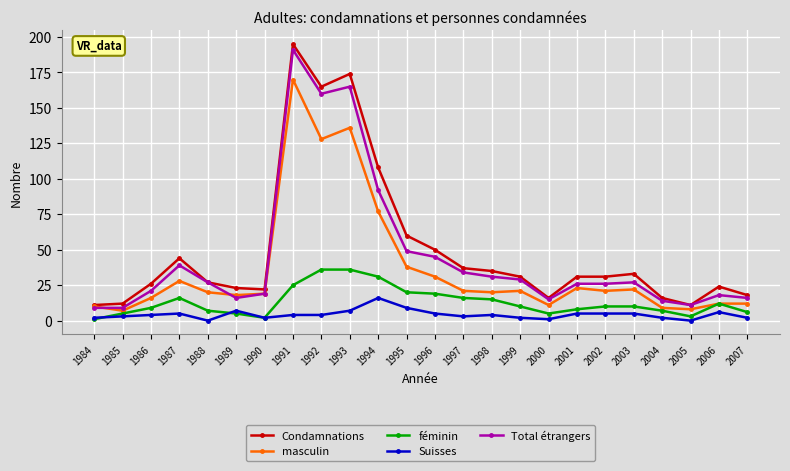

True or false: Total étrangers has more than 1 points higher than both neighbors.

True